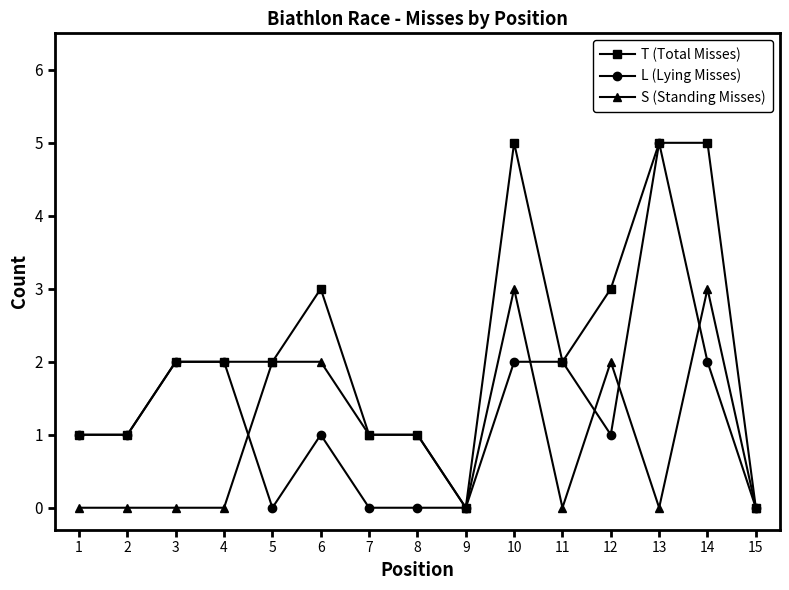

True or false: L (Lying Misses) has a value of 2 at 11.

True